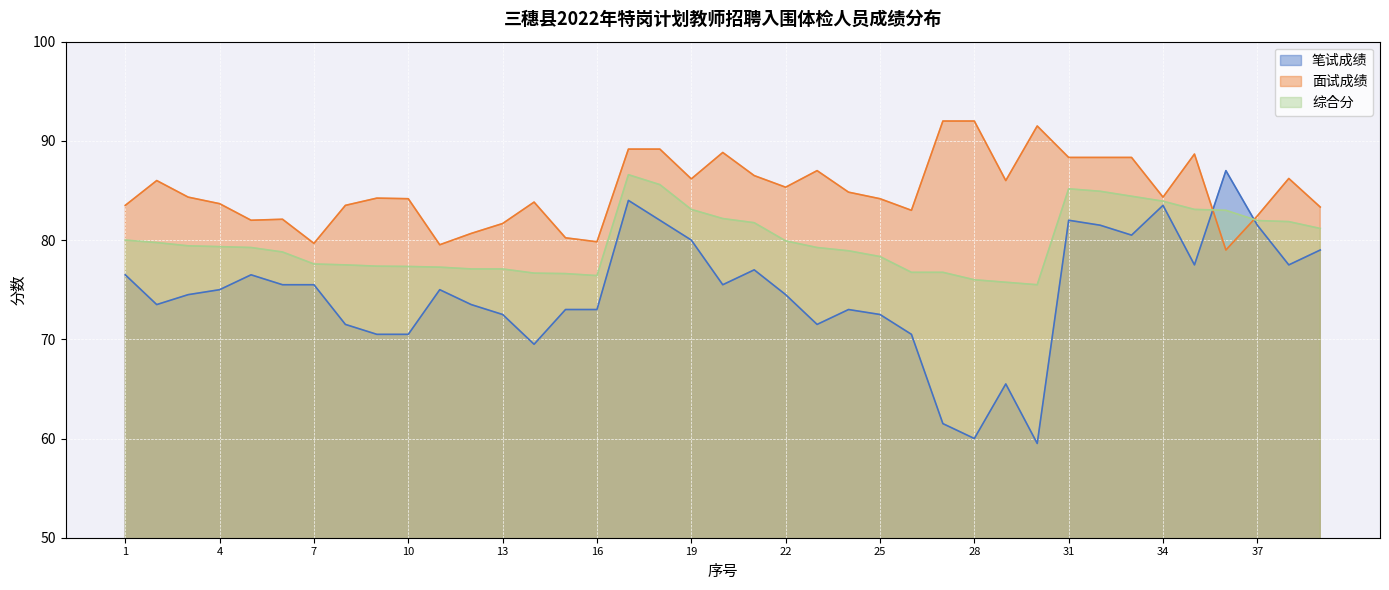

True or false: 综合分 and 面试成绩 intersect in this chart.

True